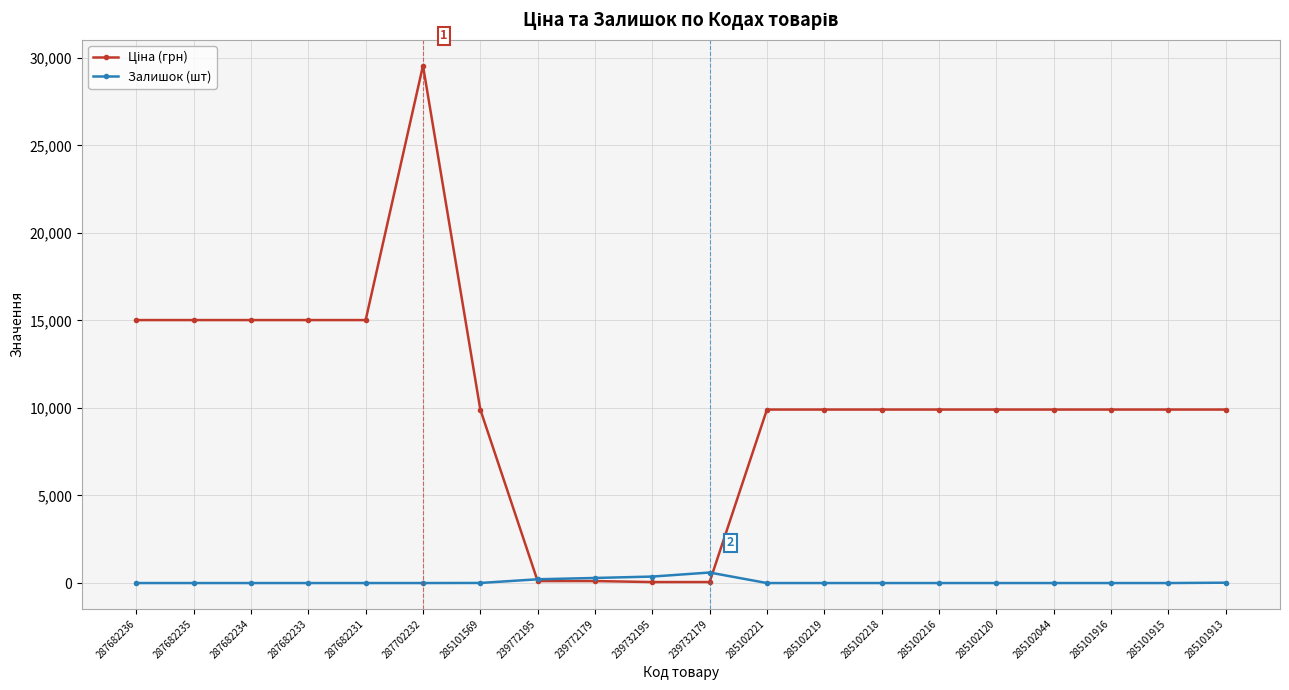

True or false: Залишок (шт) has a value of 370.0 at 239732195.

True